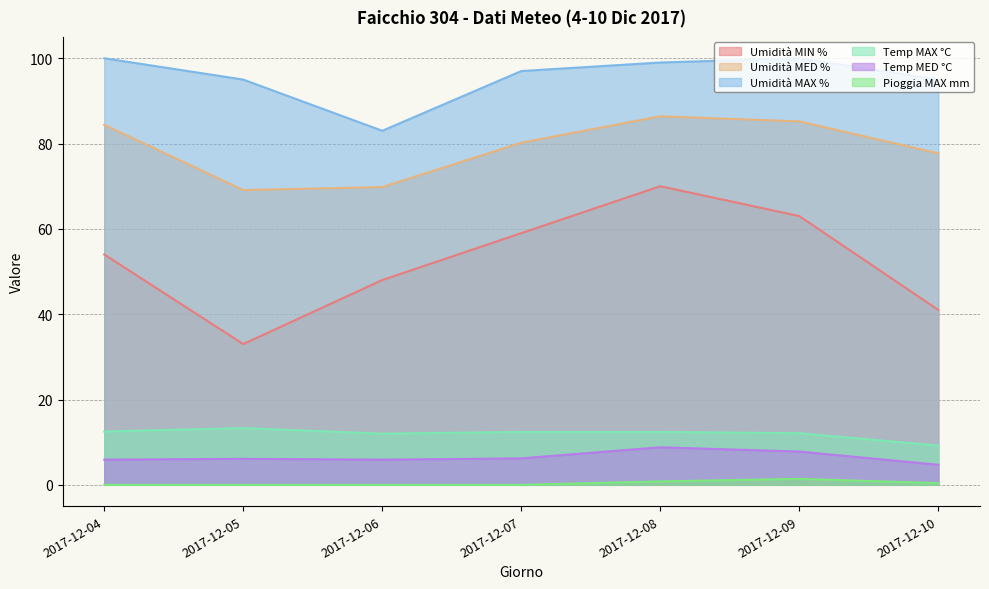

True or false: Pioggia MAX mm has a value of 0.0 at 2017-12-04.

True